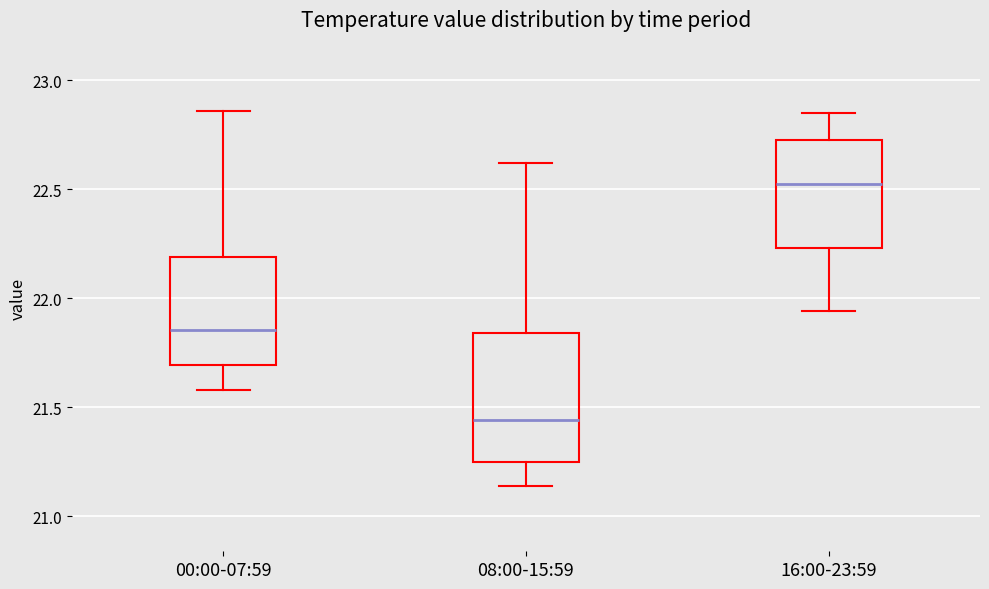

Which box's median line is the lowest?

08:00-15:59